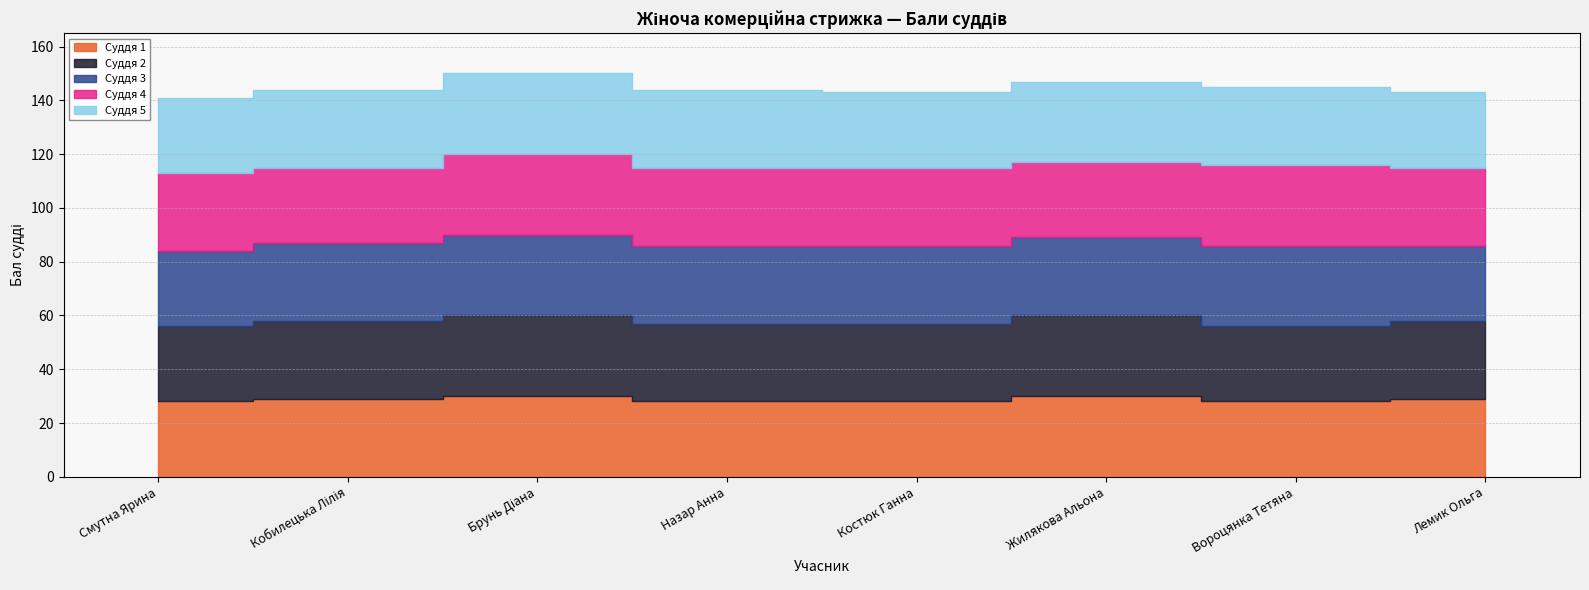

What is the minimum value shown in the chart?

28